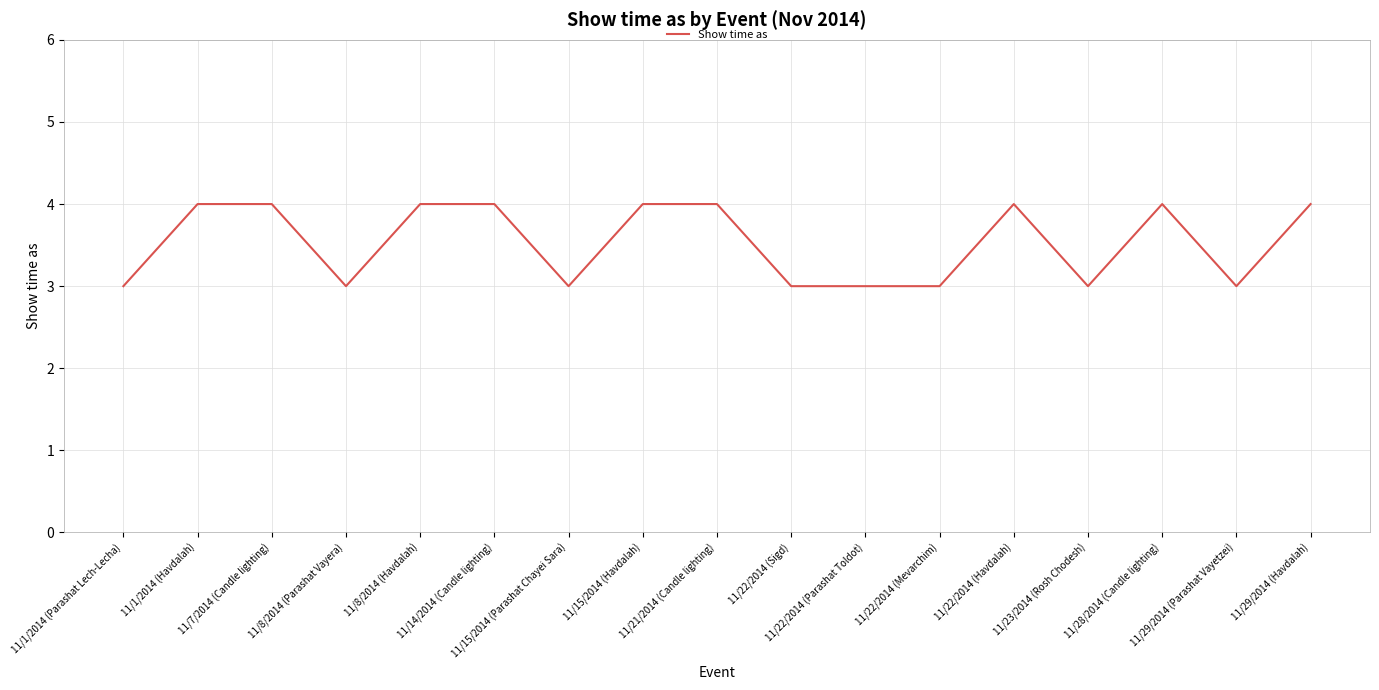

What is the maximum value shown in the chart?

4